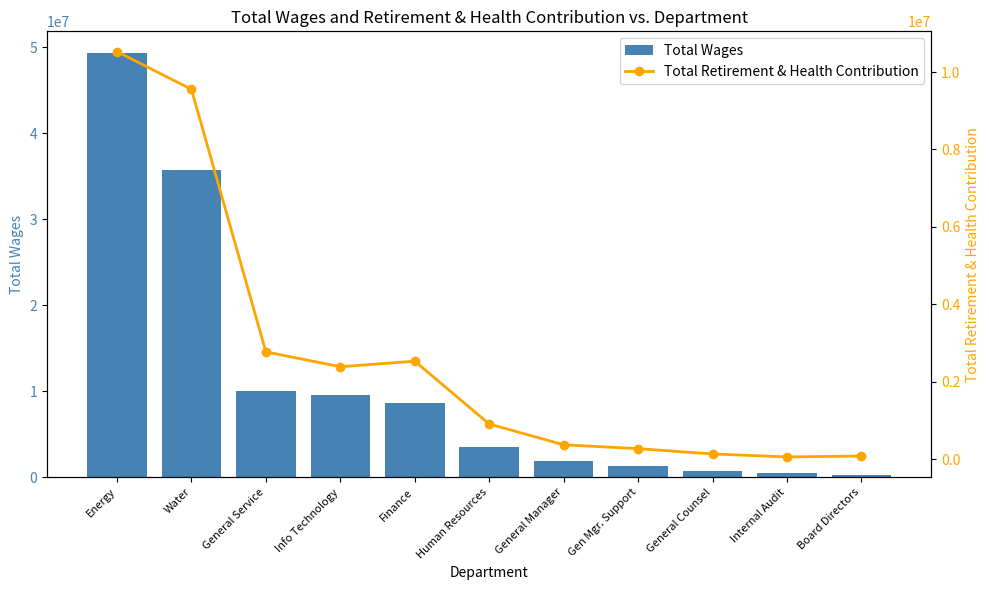

What is the sum of the Total Wages values at Gen Mgr. Support and Human Resources?

4859212